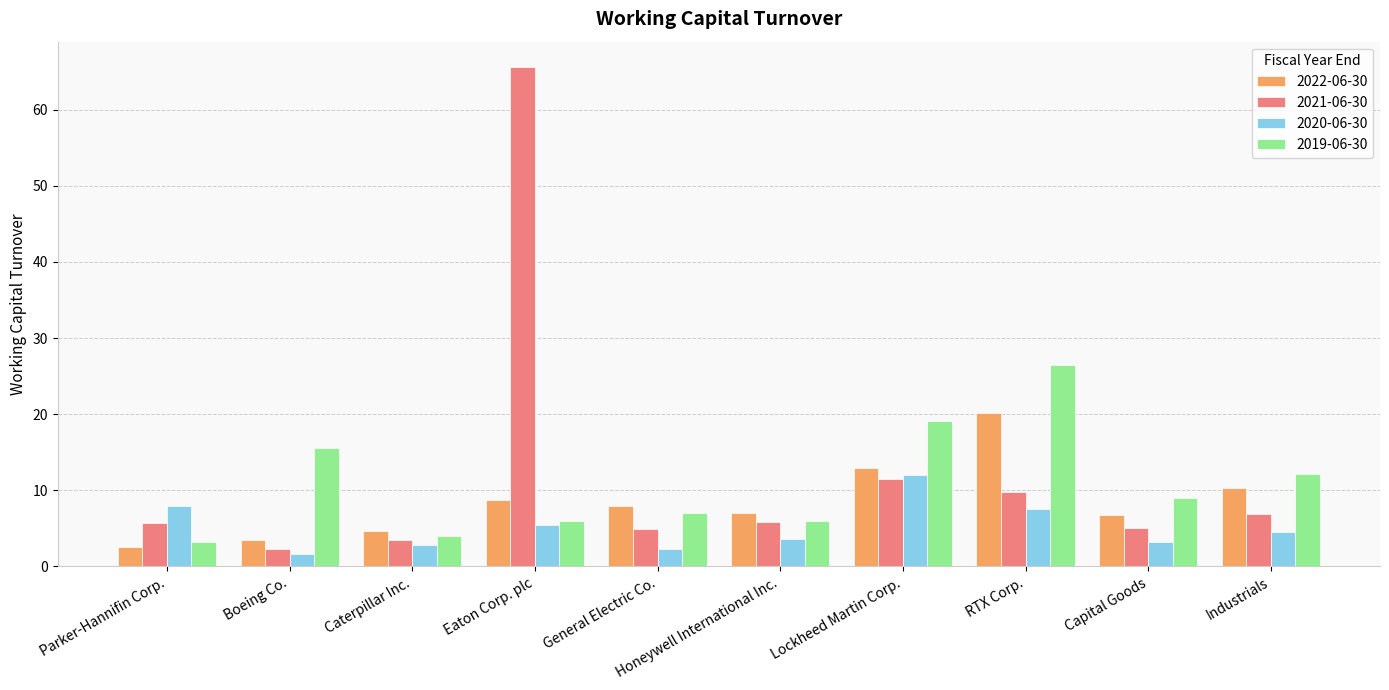

Rank the series by their average value, from highest to lowest.

2021-06-30, 2019-06-30, 2022-06-30, 2020-06-30